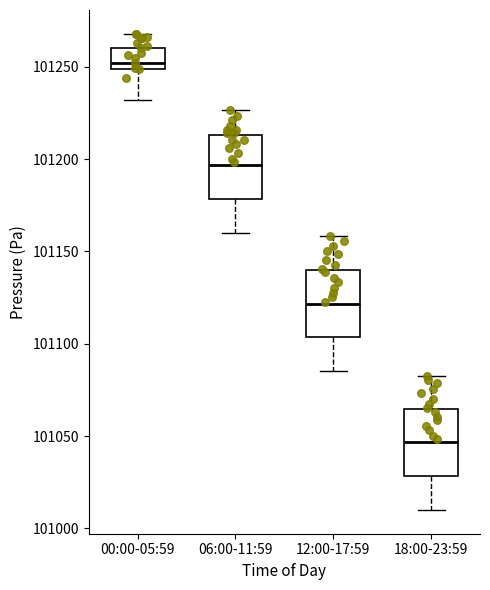

Which box's median line is the highest?

00:00-05:59